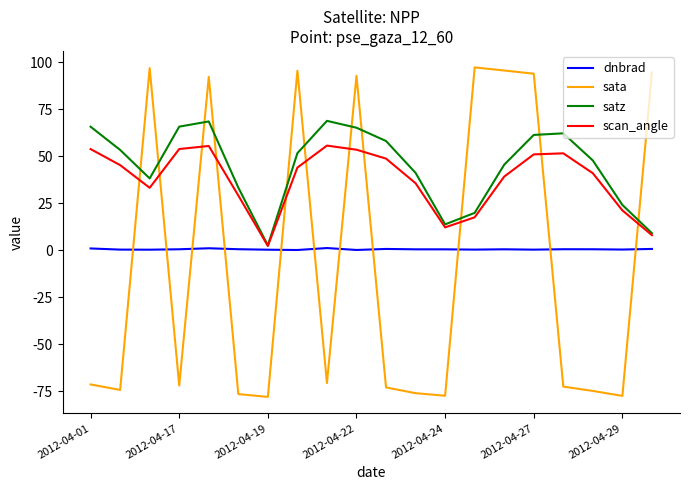

List the series in order of their peak value, highest first.

sata, satz, scan_angle, dnbrad